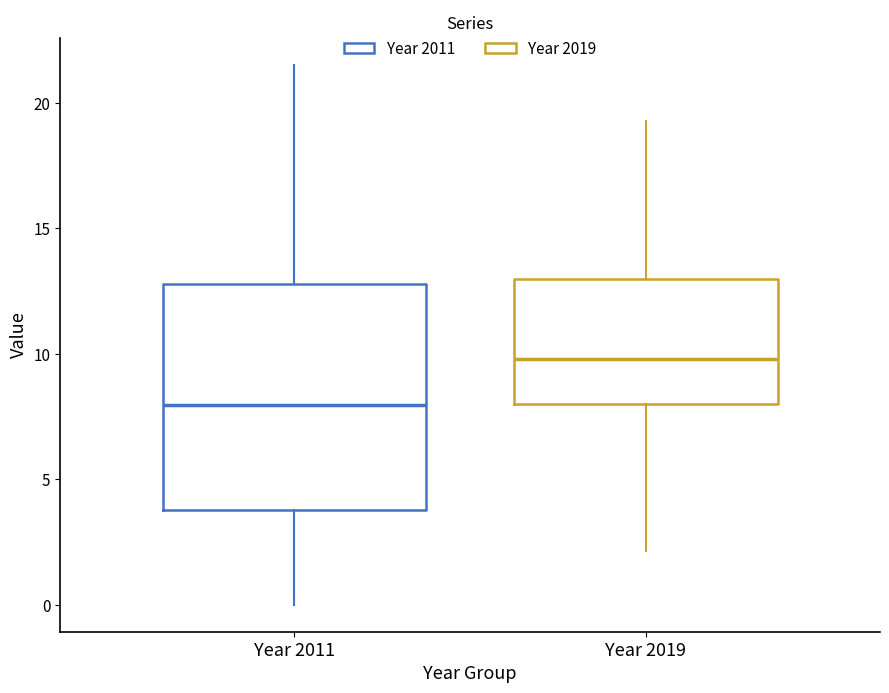

Where does the median line of the box for Year 2019 sit on the y-axis? The values are not printed on the chart, so give them approximately, as read against the axis.

10.0